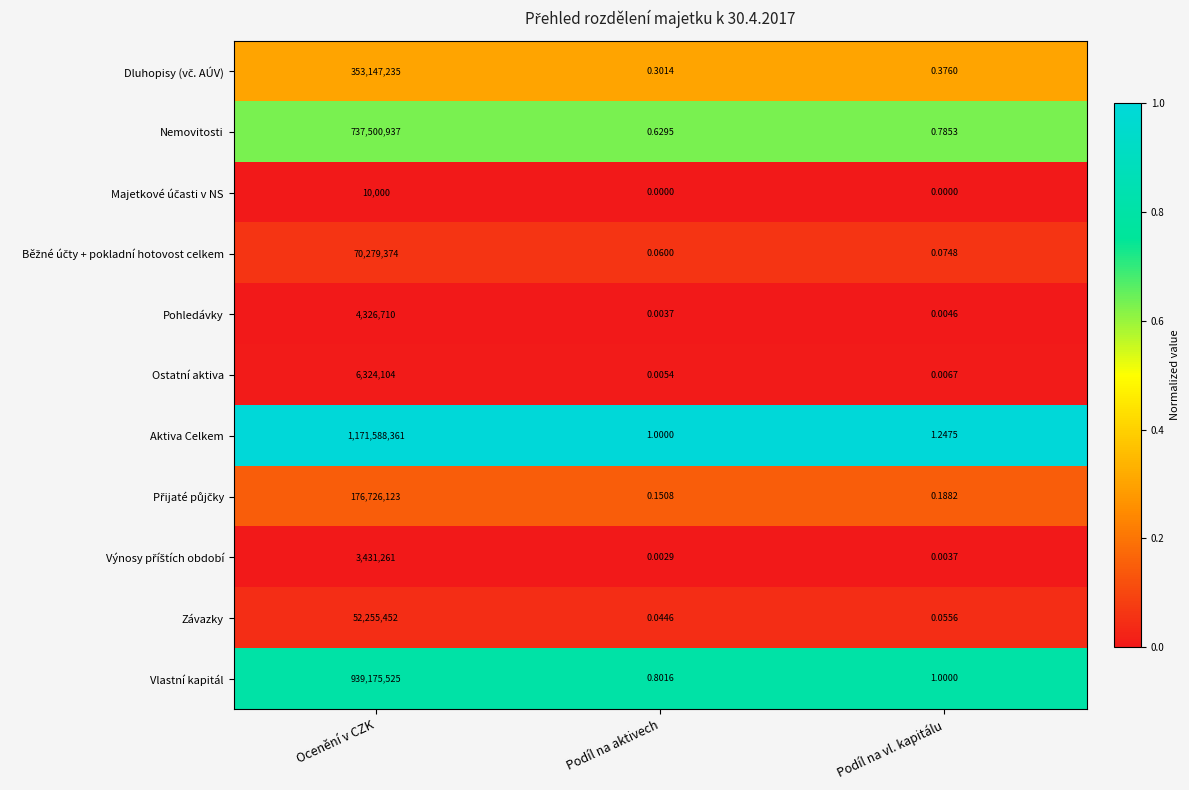

At which category is the sum across all series the highest?

Ocenění v CZK